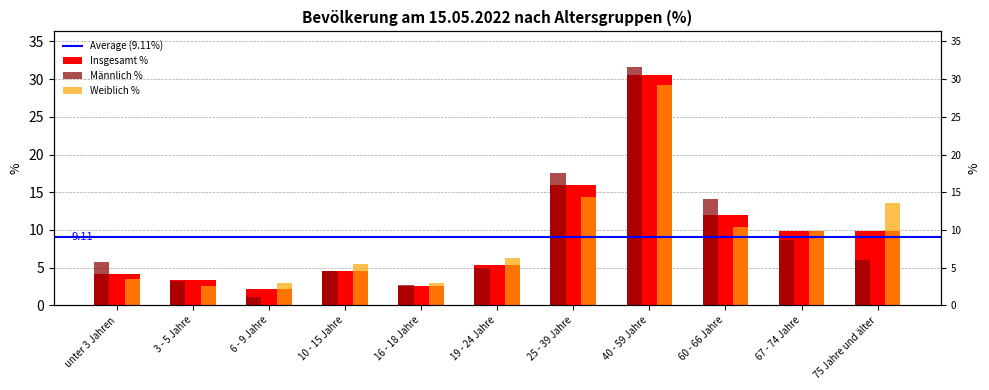

At 25 - 39 Jahre, list the series in order from smallest to largest.

Weiblich %, Insgesamt %, Männlich %